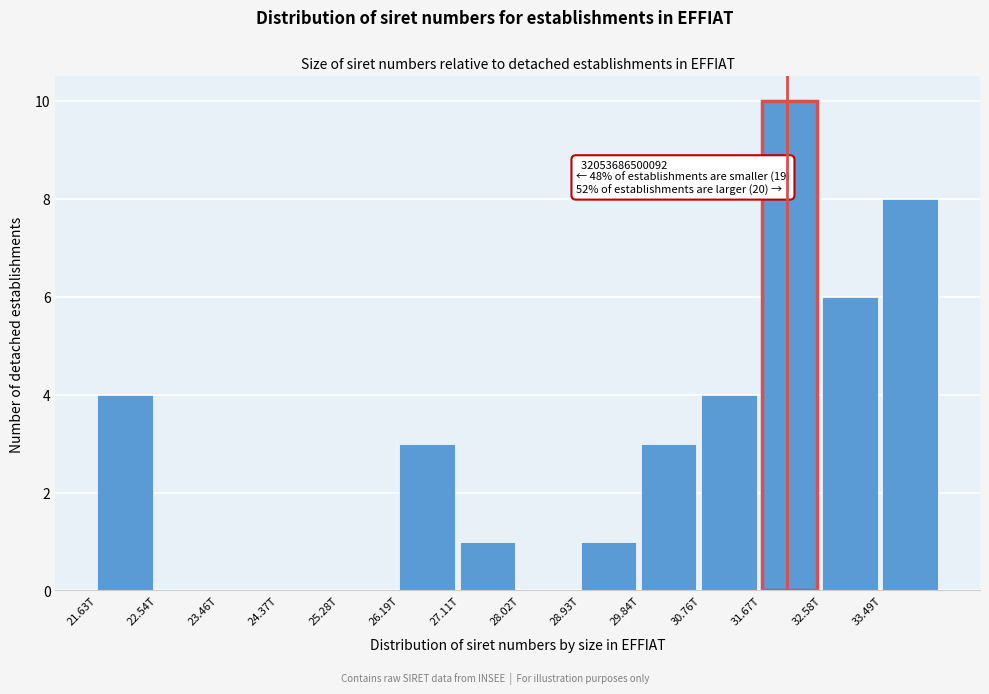

Reading left to right, list all the values displayed in this chart.

21.63T=4	22.54T=0	23.46T=0	24.37T=0	25.28T=0	26.19T=3	27.11T=1	28.02T=0	28.93T=1	29.84T=3	30.76T=4	31.67T=10	32.58T=6	33.49T=8